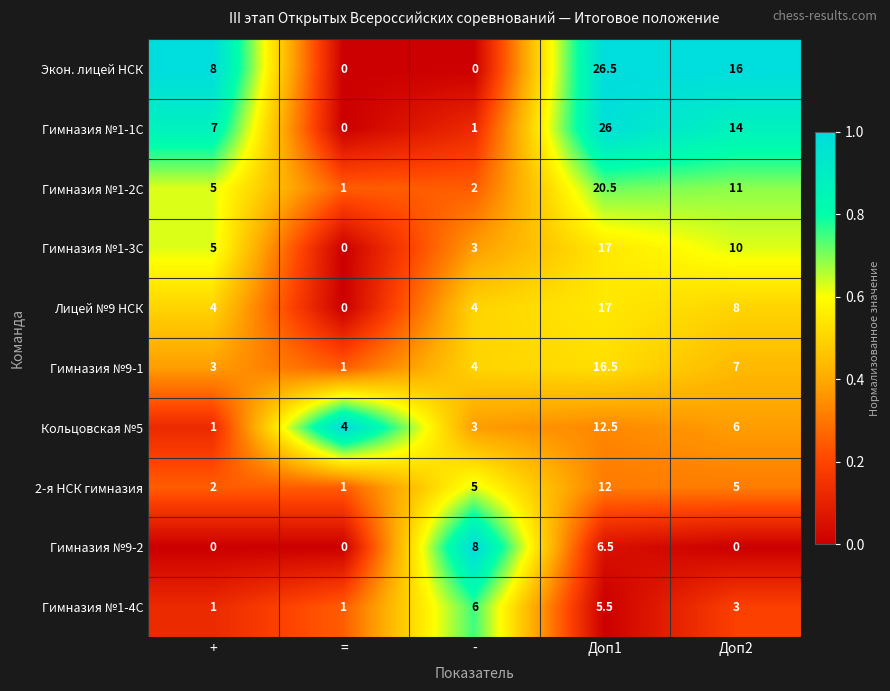

At which label is Гимназия №9-2 closest to 4?

Доп1